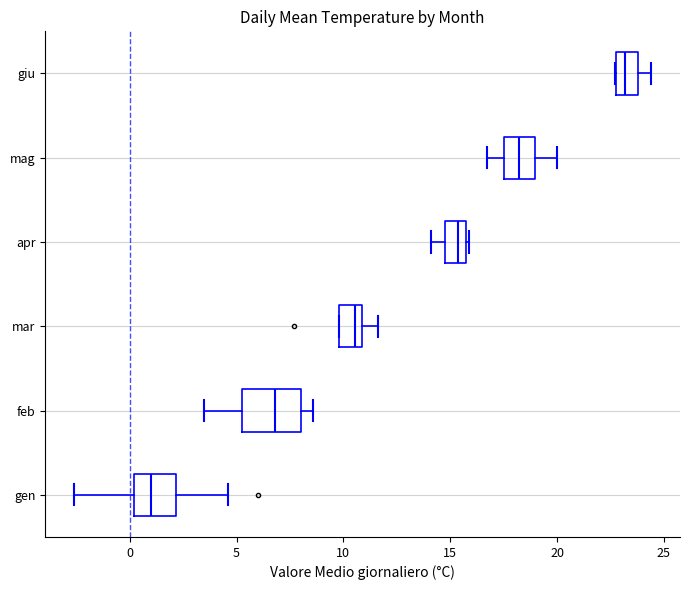

Which box's median line is the furthest to the left?

gen